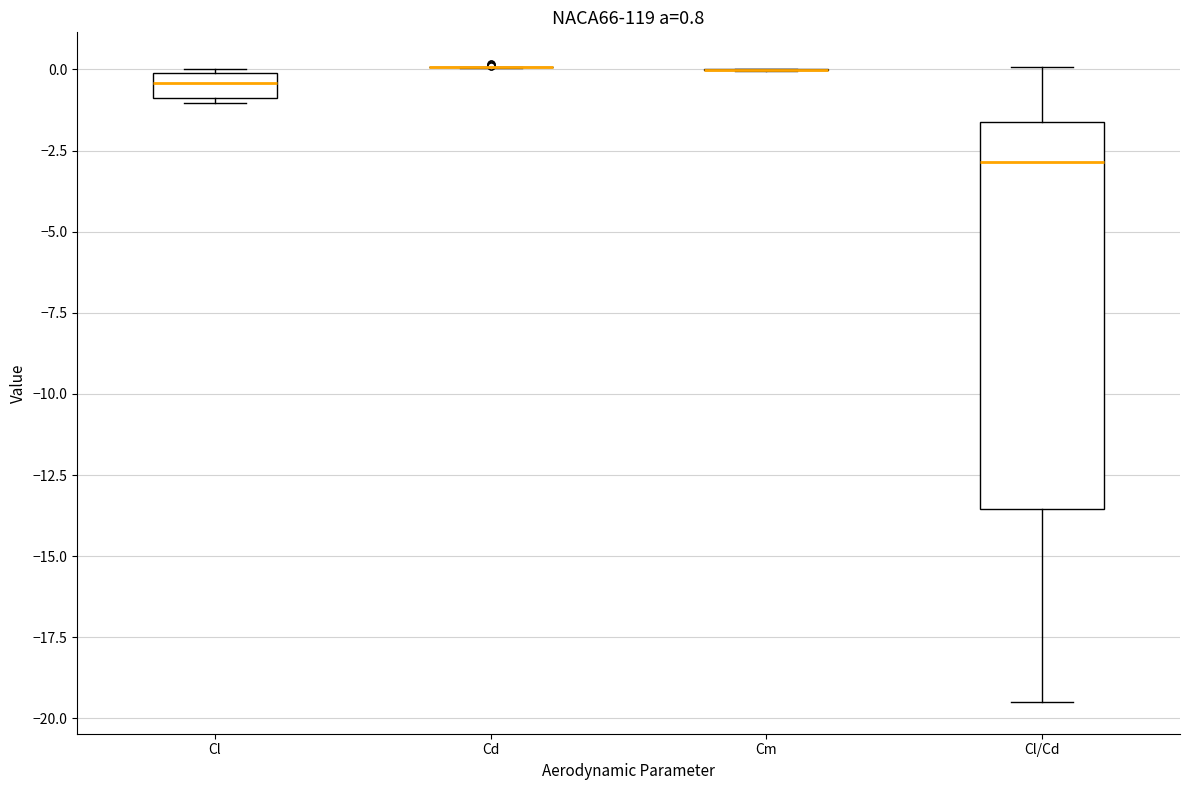

Which box is the tallest, from its lower edge to its upper edge?

Cl/Cd